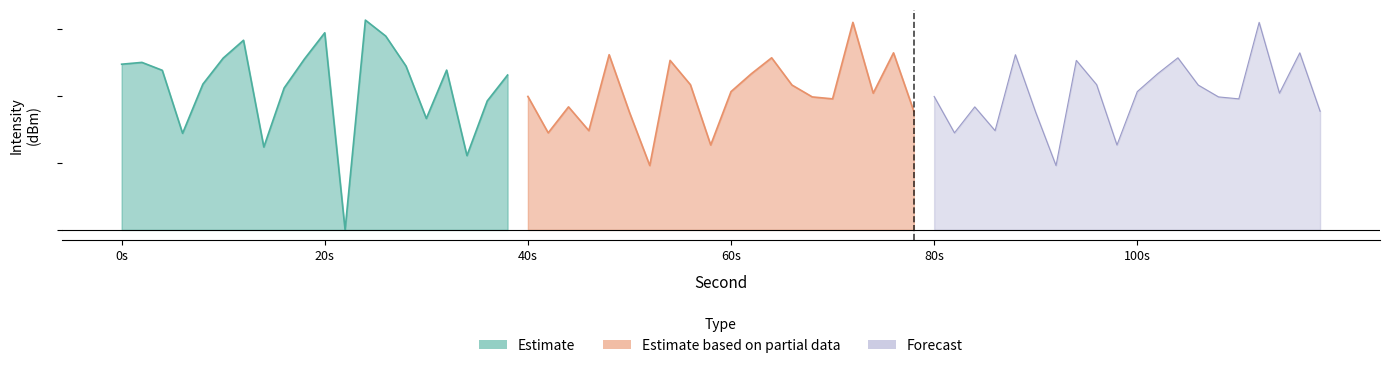

Which category has the highest value in the Estimate series?

24